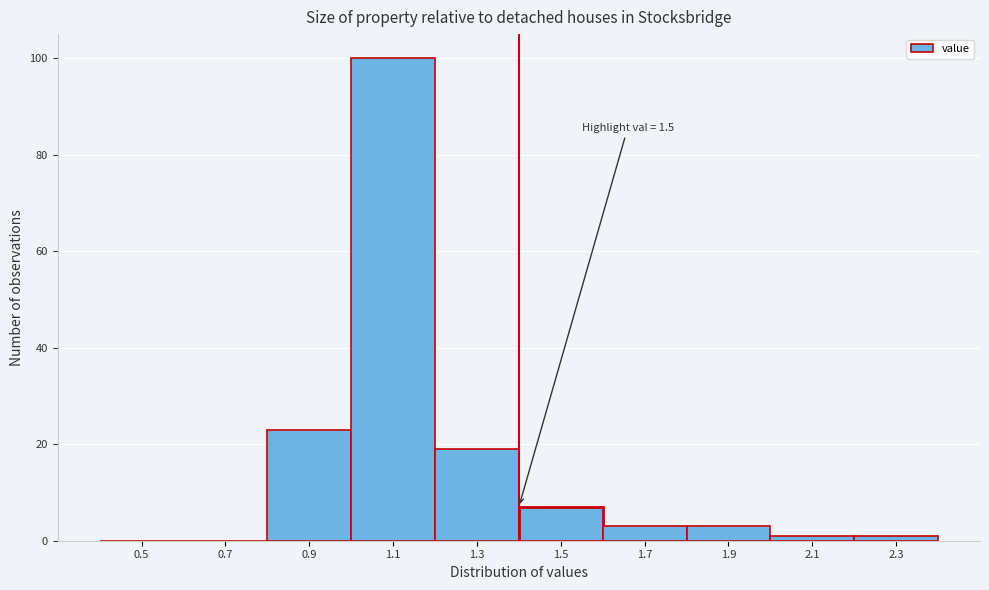

Reading left to right, list all the values displayed in this chart.

0.5=0	0.7=0	0.9=23	1.1=100	1.3=19	1.5=7	1.7=3	1.9=3	2.1=1	2.3=1